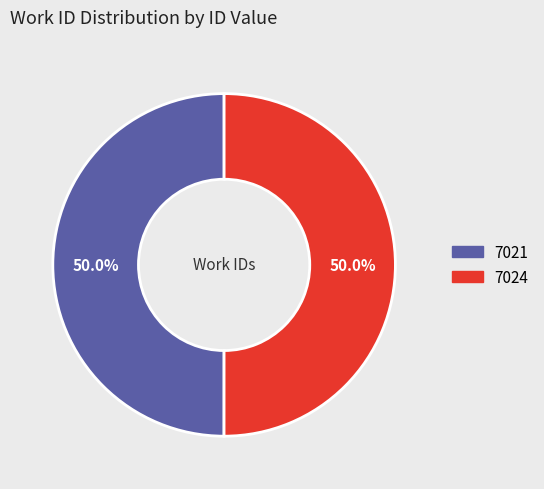

The 7024 slice represents 42% of the pie. True or false?

False